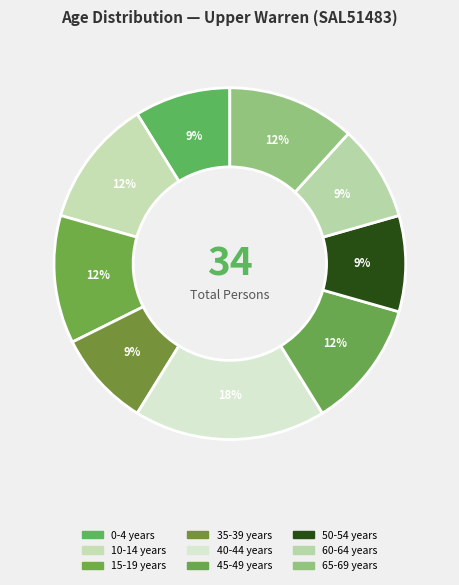

How many segments does this pie chart have?

9